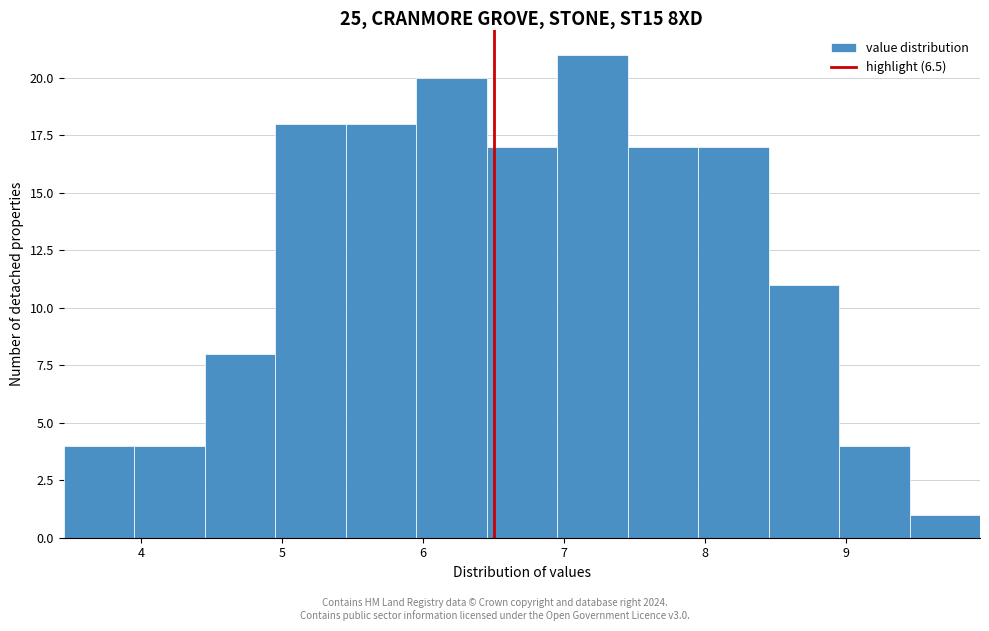

Which range on the x-axis has the tallest bar?

6.95 to 7.45